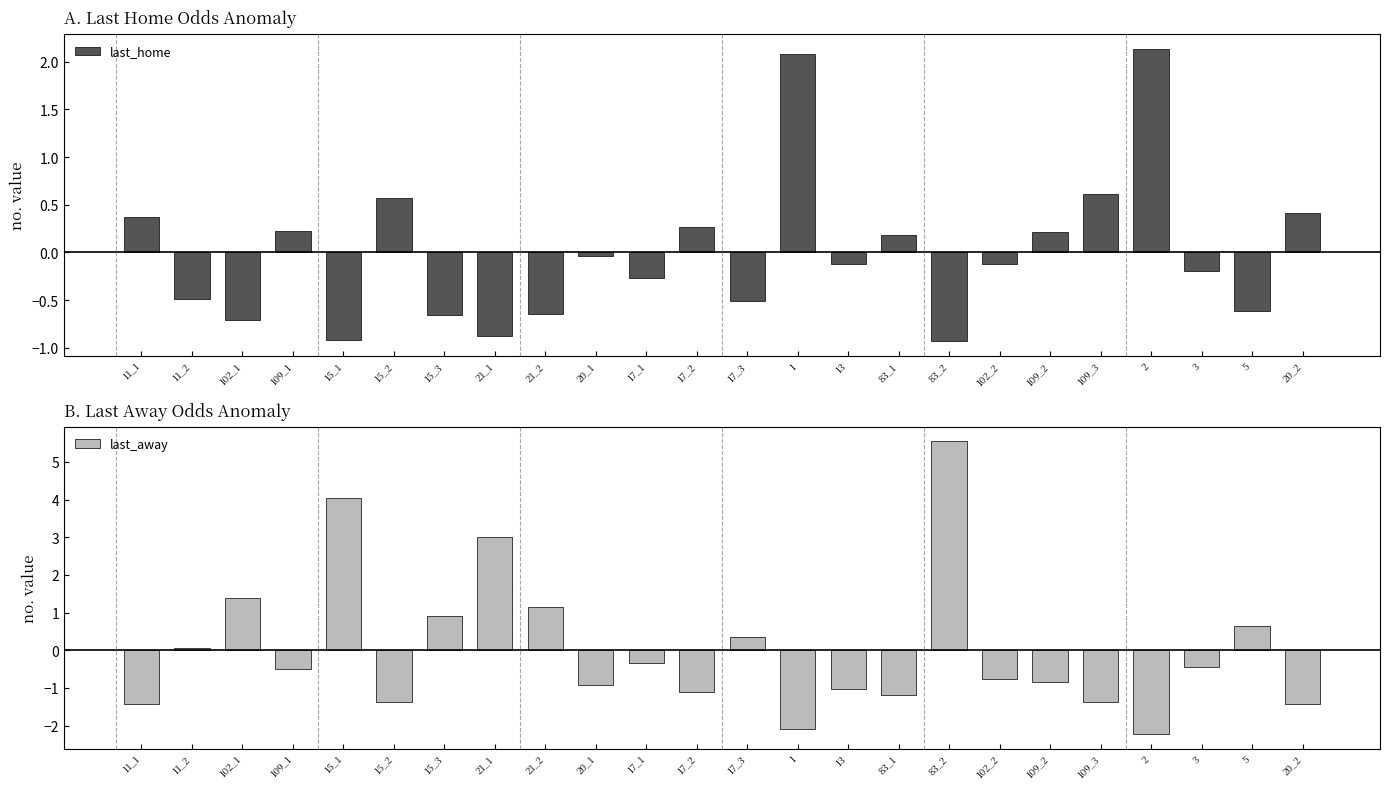

What is the difference between the last_home values at 13 and 109_1?

0.4